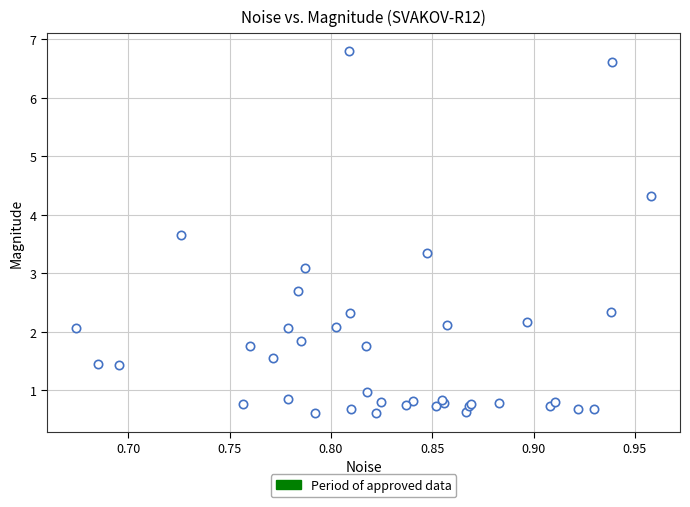

What Y value in the scatter plot is closest to 3?

3.1